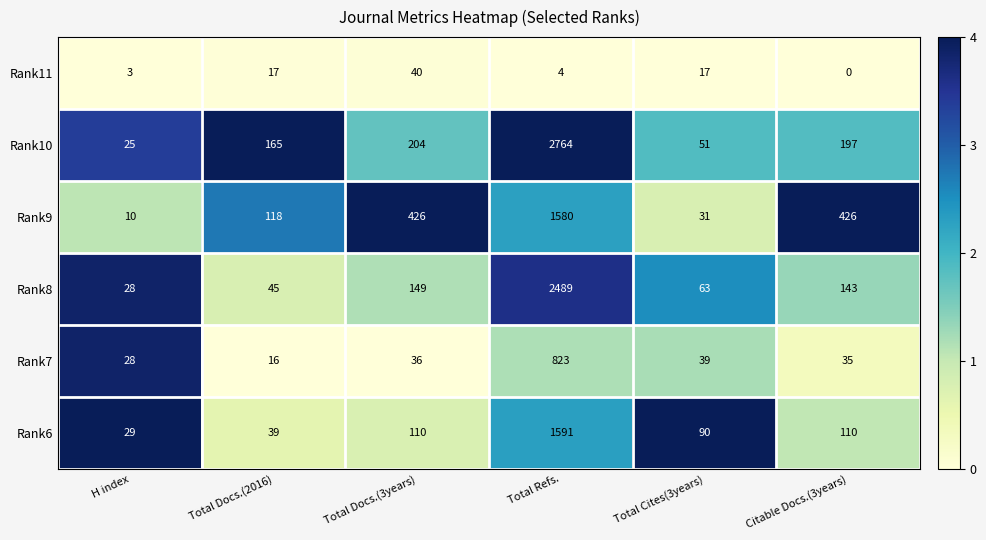

Is it true that Rank7 equals 9 at H index?

False